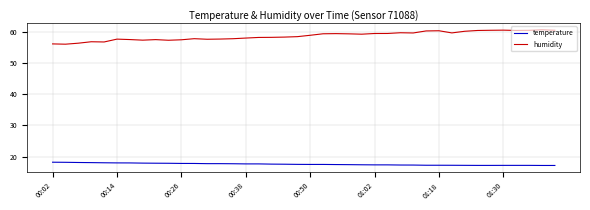

What is the sum of all temperature values?

704.2